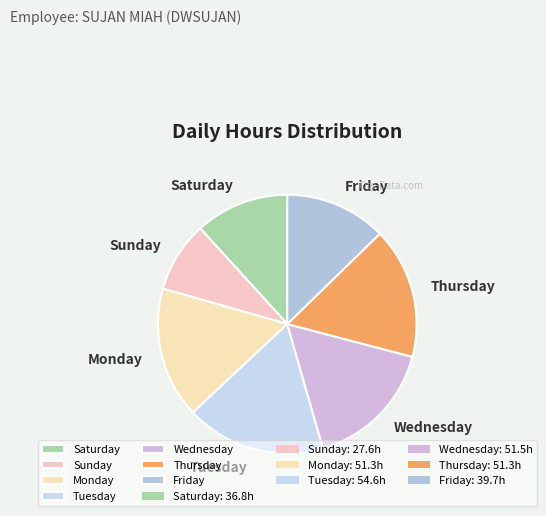

Combined, do Monday and Friday account for over 50%?

No